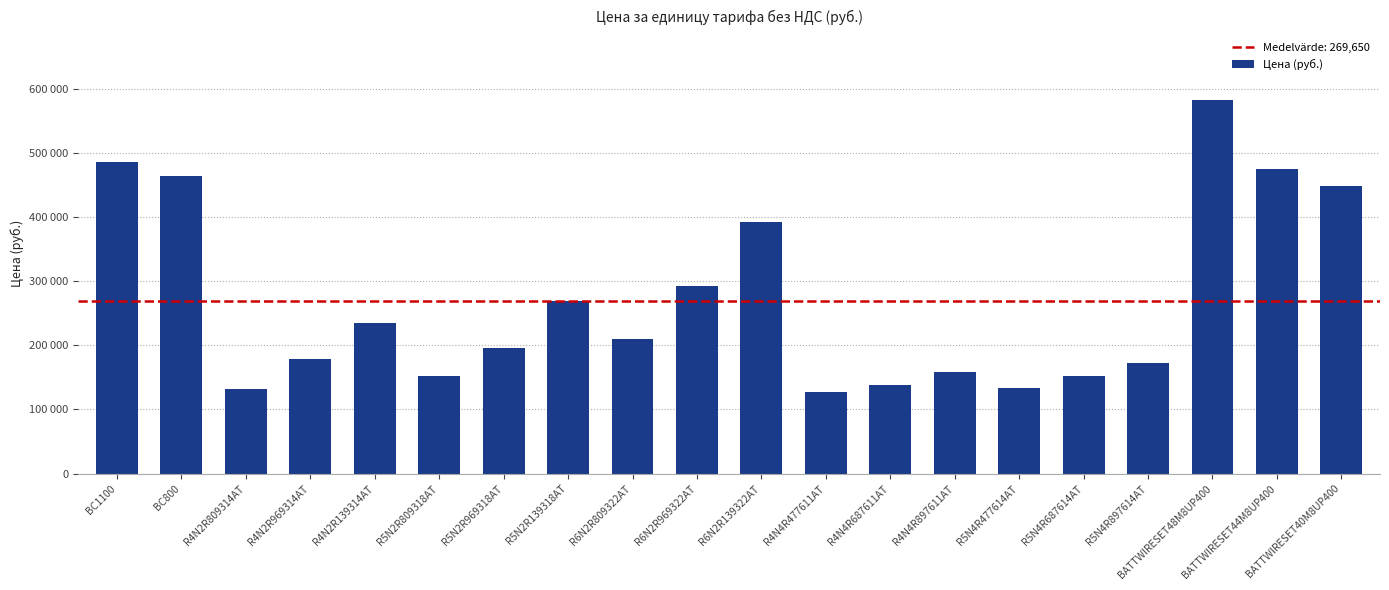

What is the difference between the values at R6N2R139322AT and R5N4R687614AT?

240000